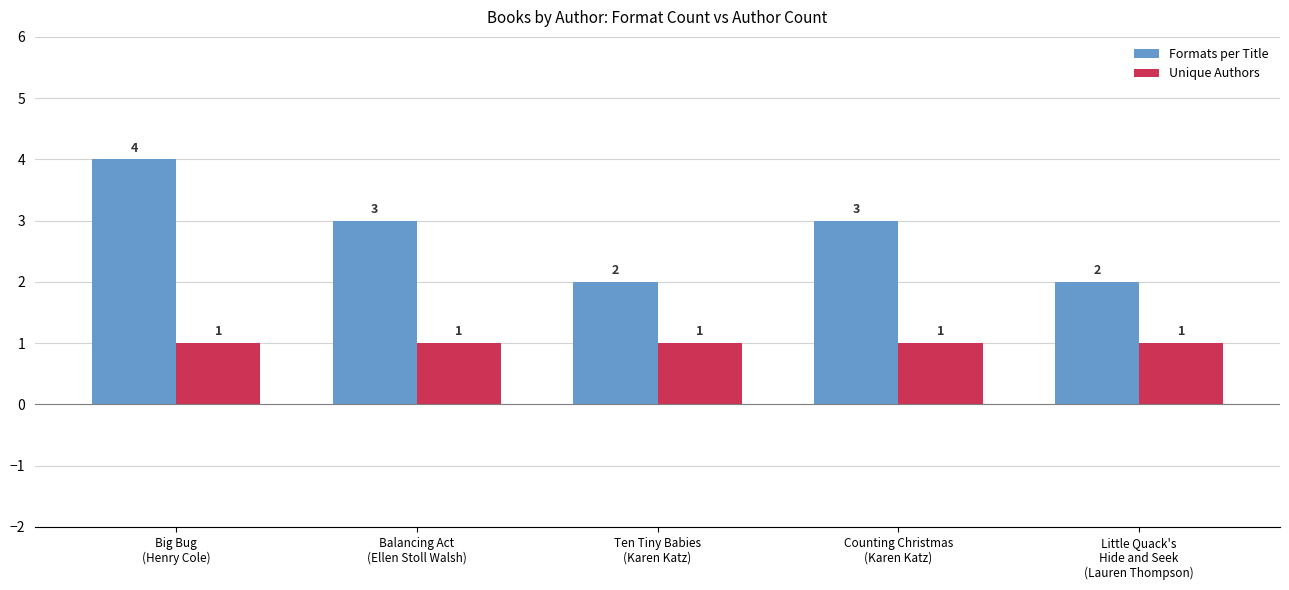

What is the label of the 3rd bar from the right?

Ten Tiny Babies
(Karen Katz)